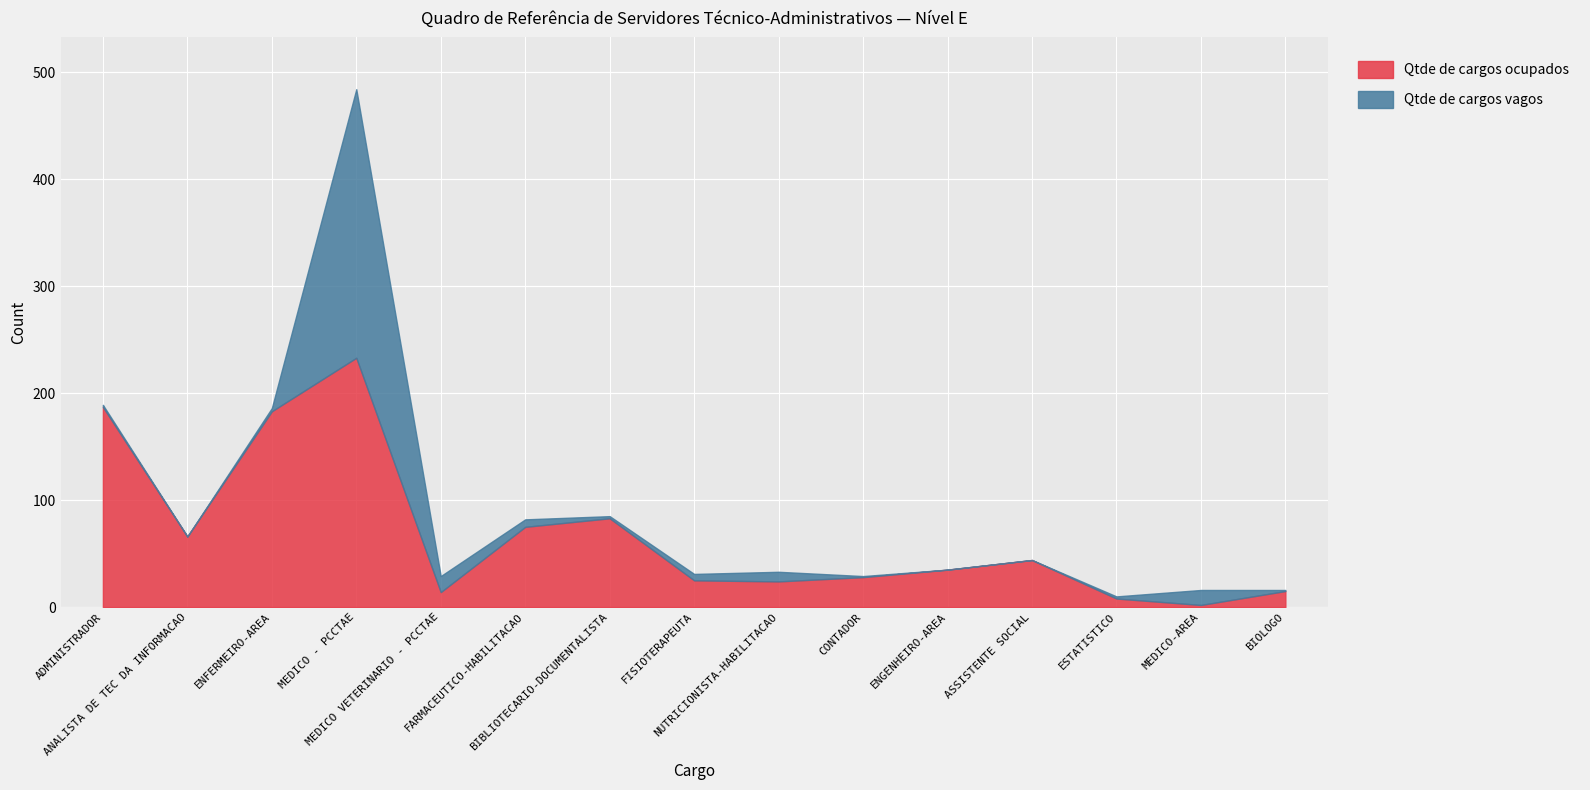

Is the value of Qtde de cargos vagos at BIBLIOTECARIO-DOCUMENTALISTA greater than the value of Qtde de cargos ocupados at ADMINISTRADOR?

No